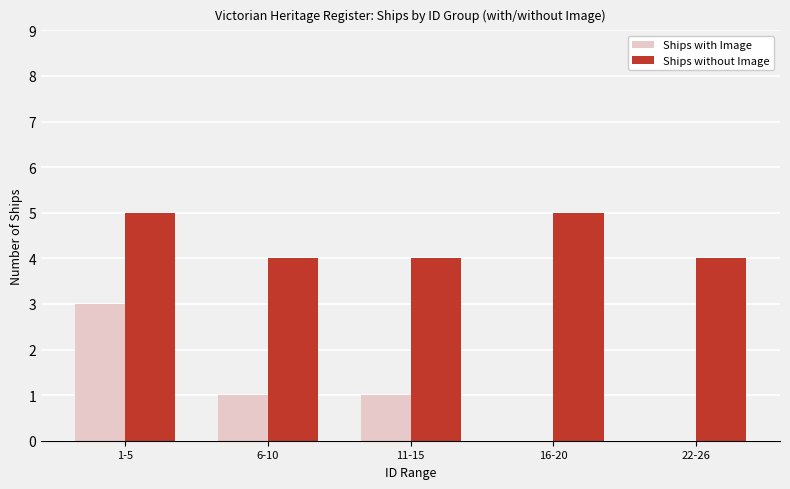

Which series changed the most between 1-5 and 22-26?

Ships with Image